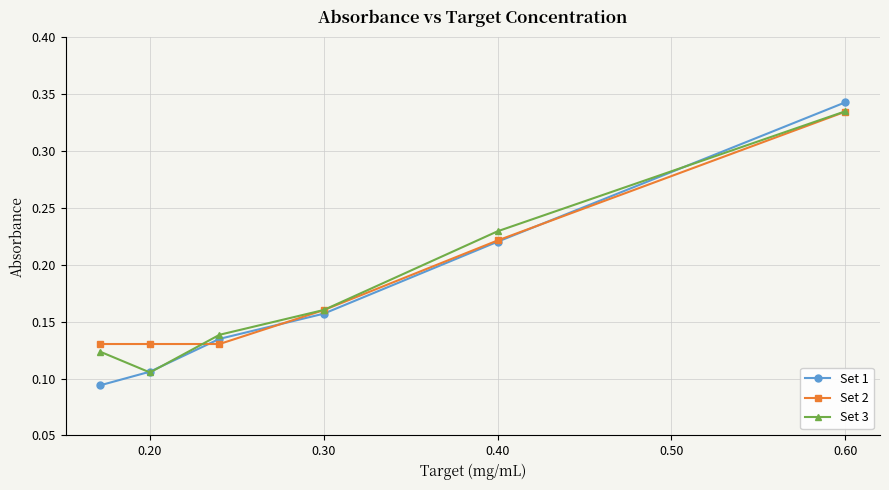

Which category has the highest value across all series?

0.60